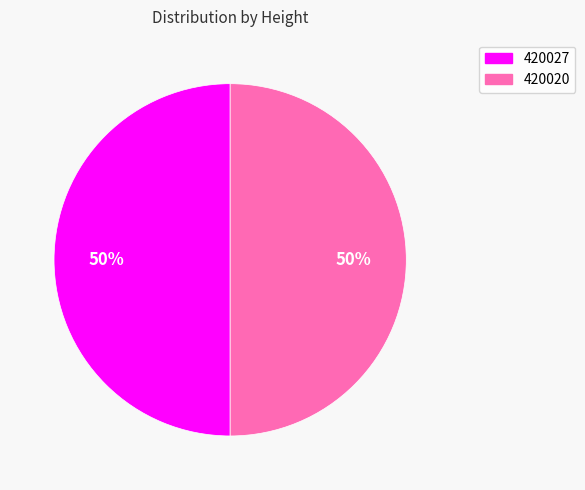

What is the ratio of the value at 420020 to the value at 420027?

1.0